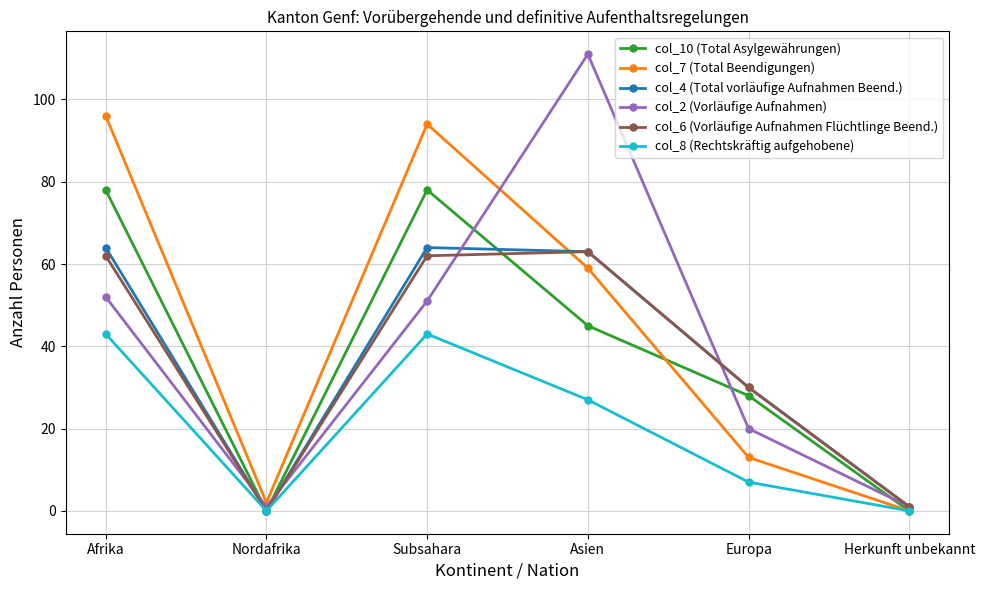

What value does the col_8 (Rechtskräftig aufgehobene) series have at Europa?

7